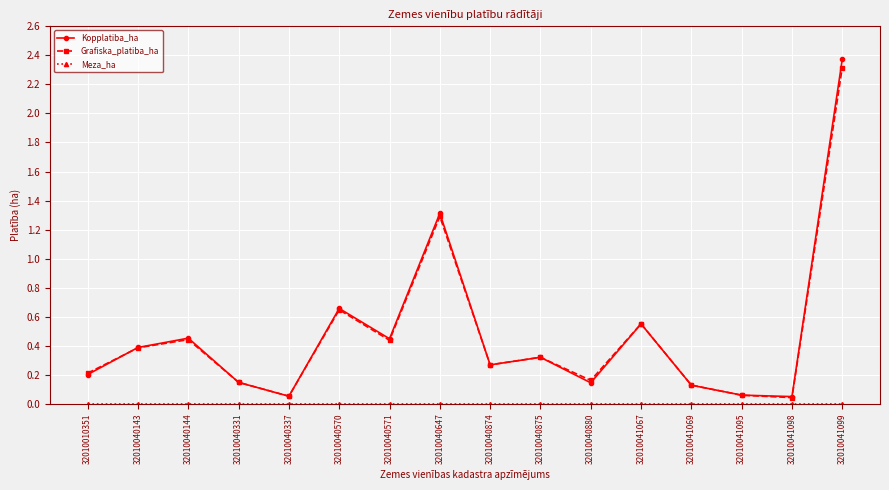

Is it true that Grafiska_platiba_ha equals 0.4 at 32010040571?

True